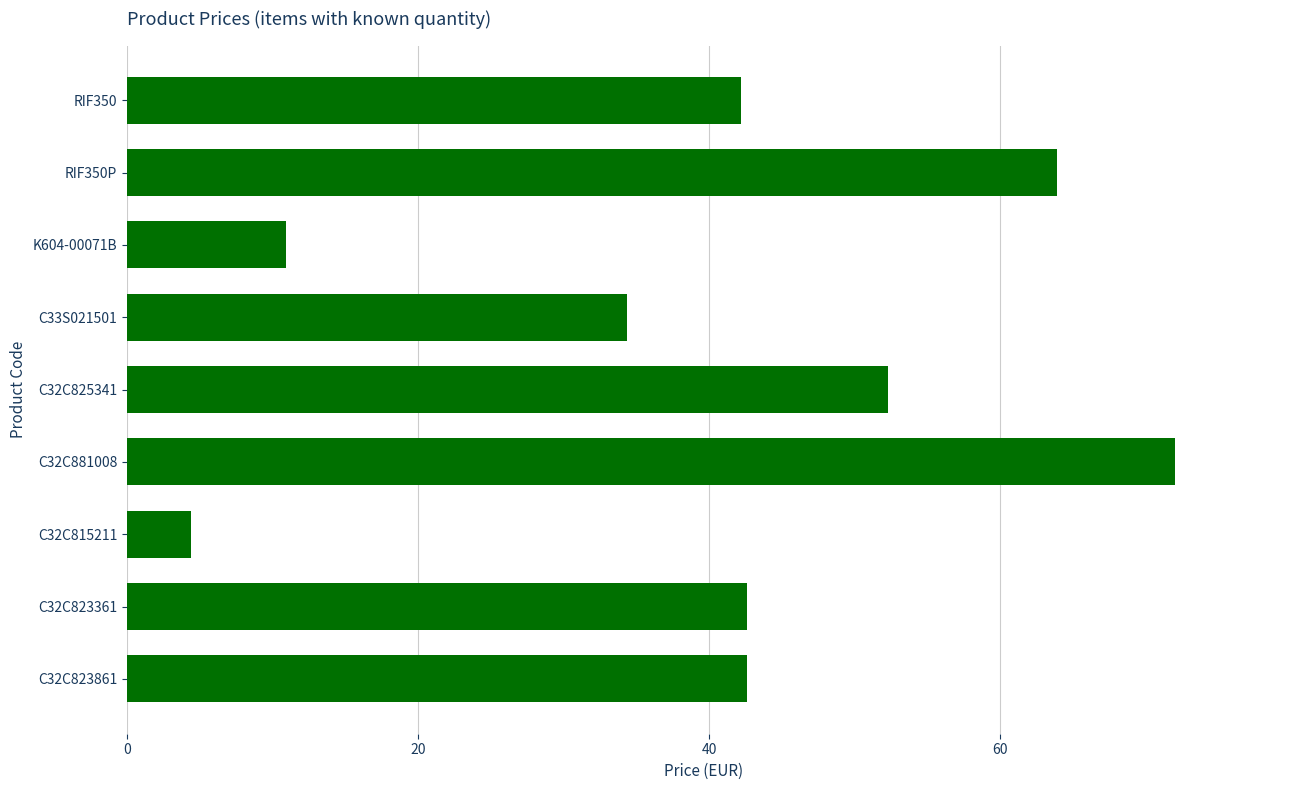

What is the difference between the maximum and second lowest values?

61.1